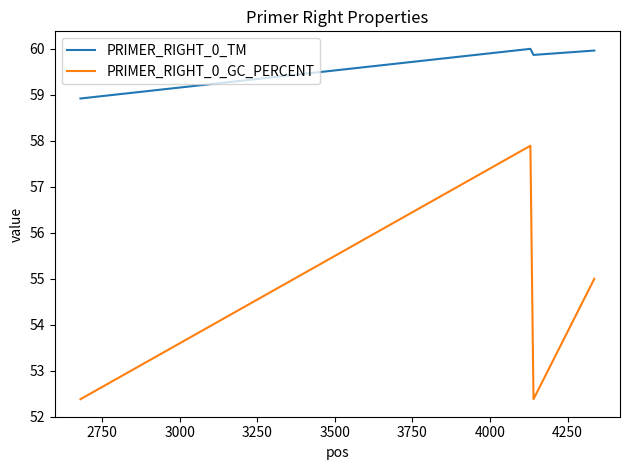

True or false: PRIMER_RIGHT_0_GC_PERCENT has more than 1 points higher than both neighbors.

False